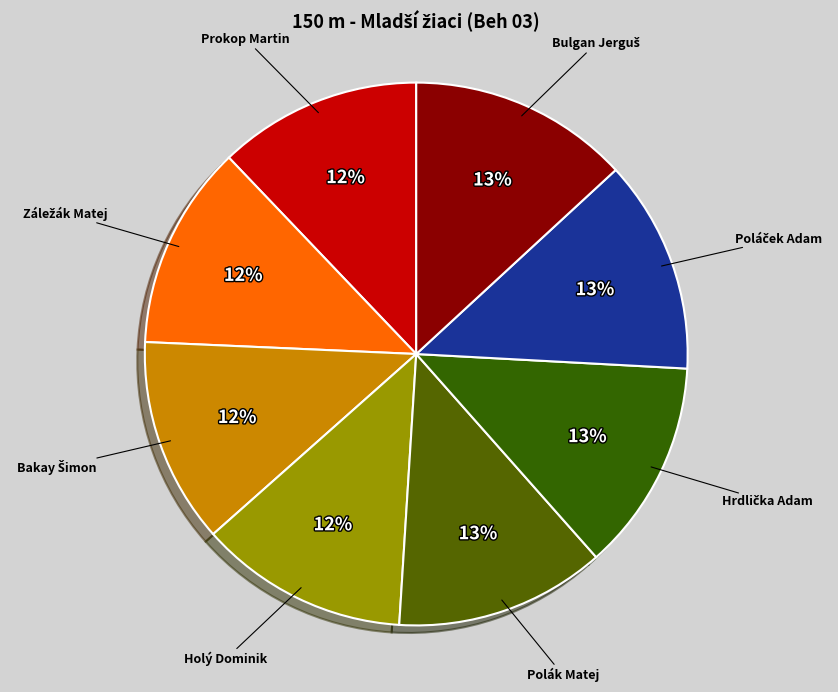

The Prokop Martin slice represents 25% of the pie. True or false?

False